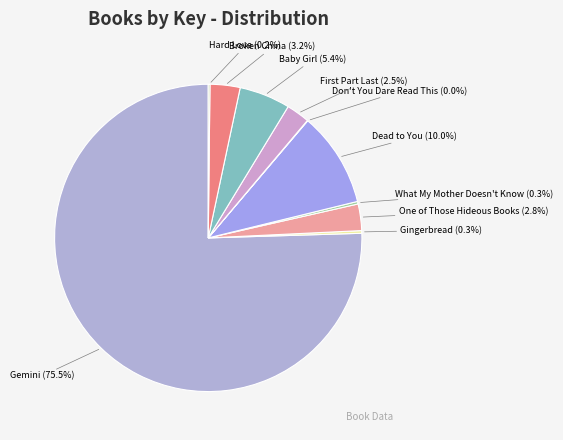

To the nearest percent, what is the average slice percentage?

10%